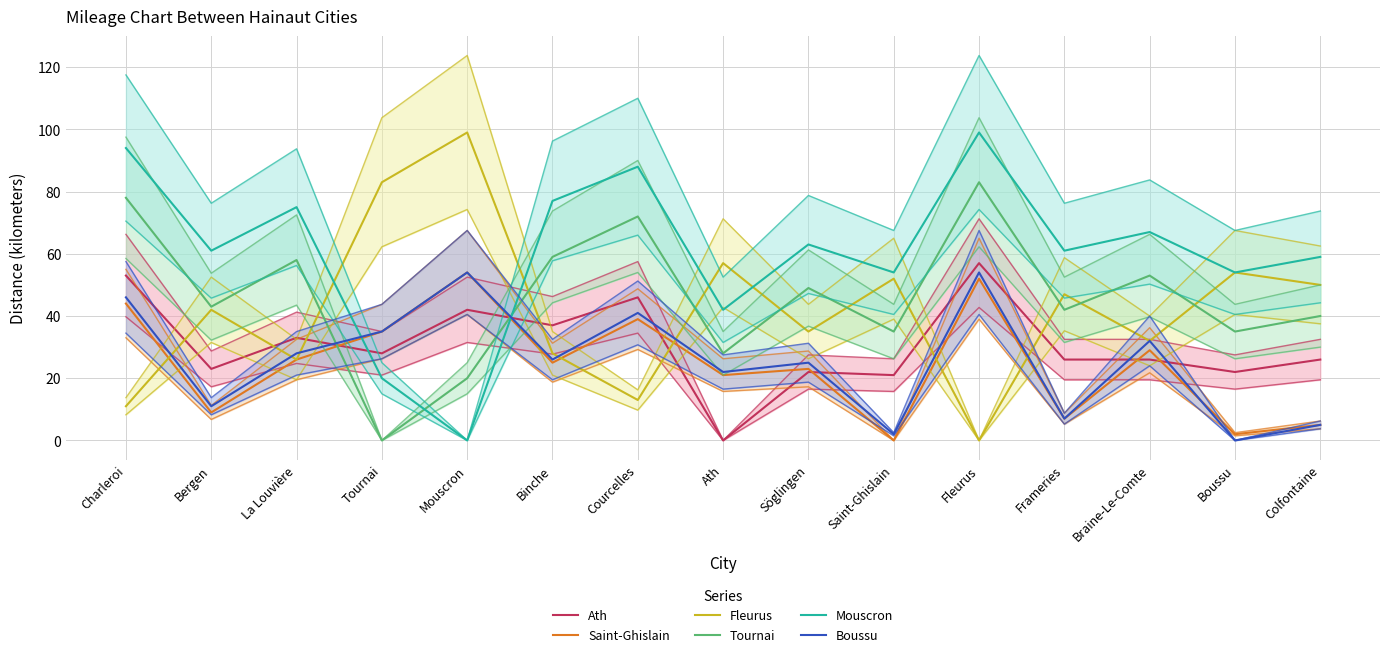

How many values in the Boussu series are below 26?

7